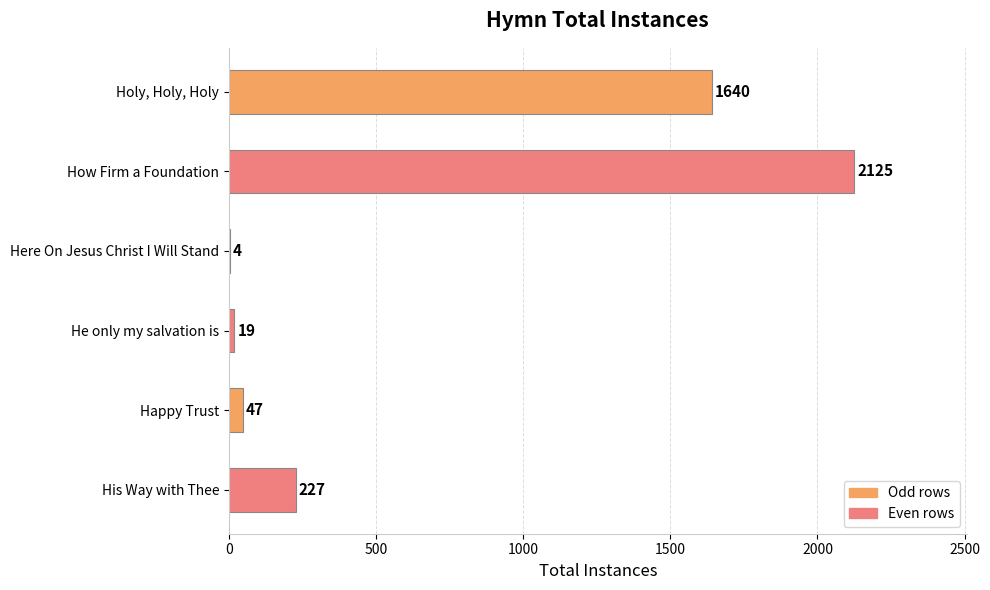

The value at Happy Trust is 47. True or false?

True